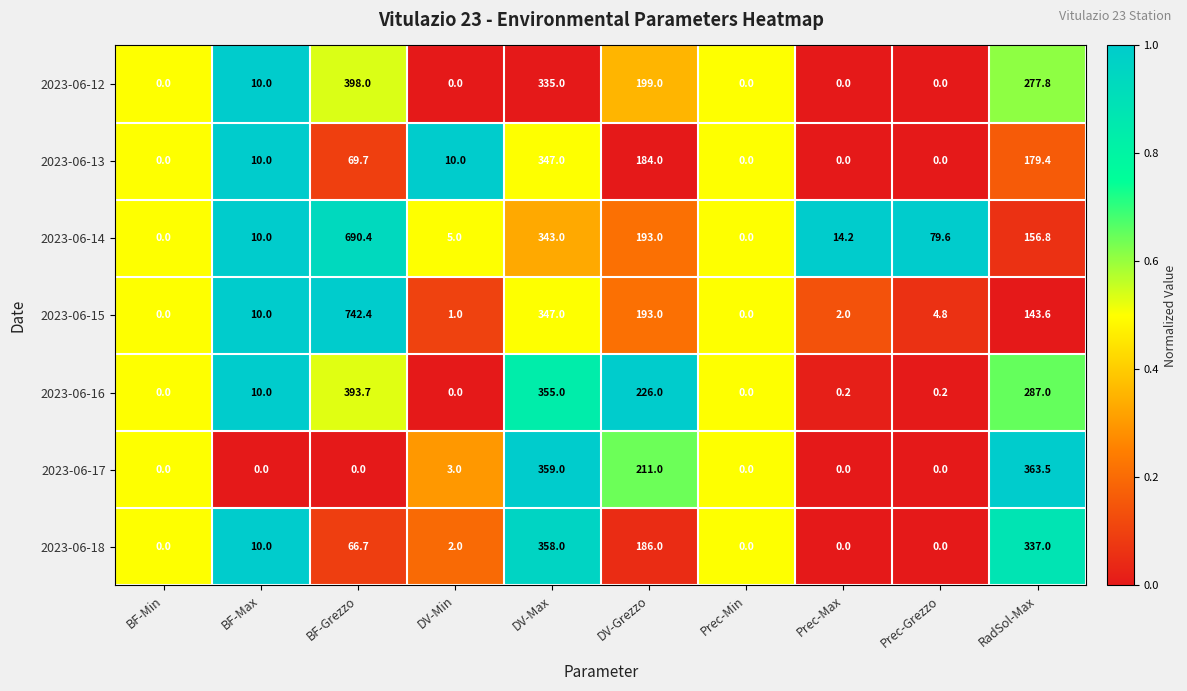

Which category has the highest value in the 2023-06-13 series?

DV-Max